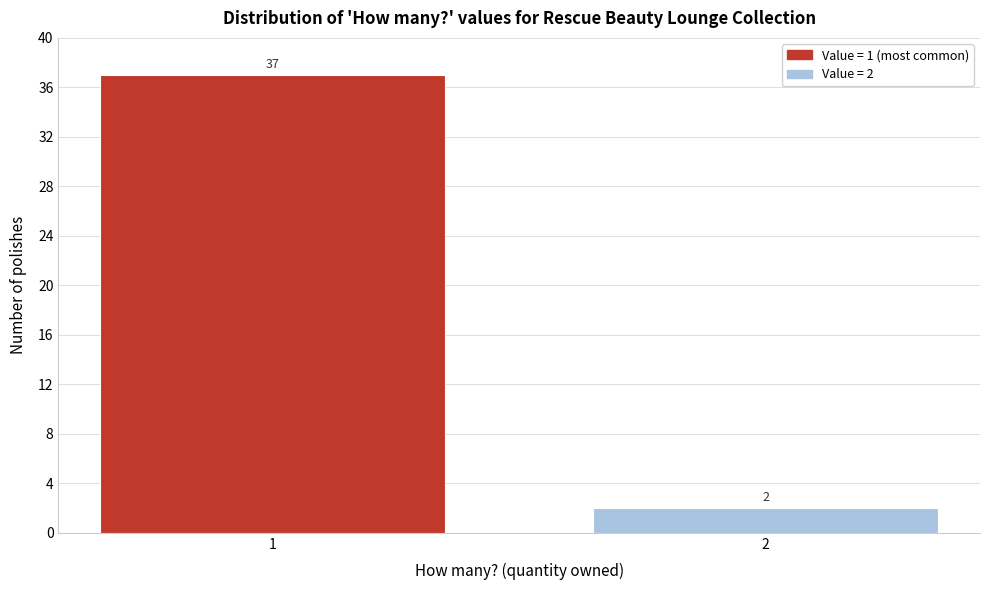

Reading left to right, transcribe all the data shown in this chart.

1=37	2=2